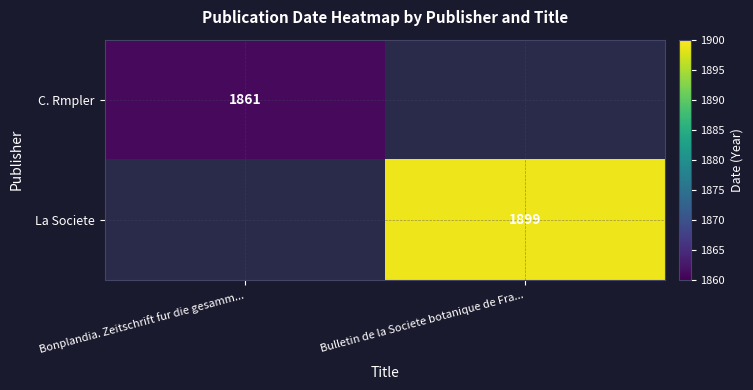

The value of C. Rmpler at Bonplandia. Zeitschrift fur die gesamm... is 1861. True or false?

True